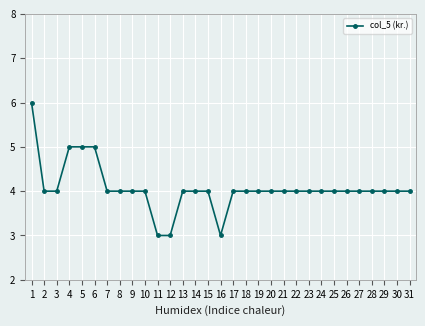

How many categories are shown in the chart?

31